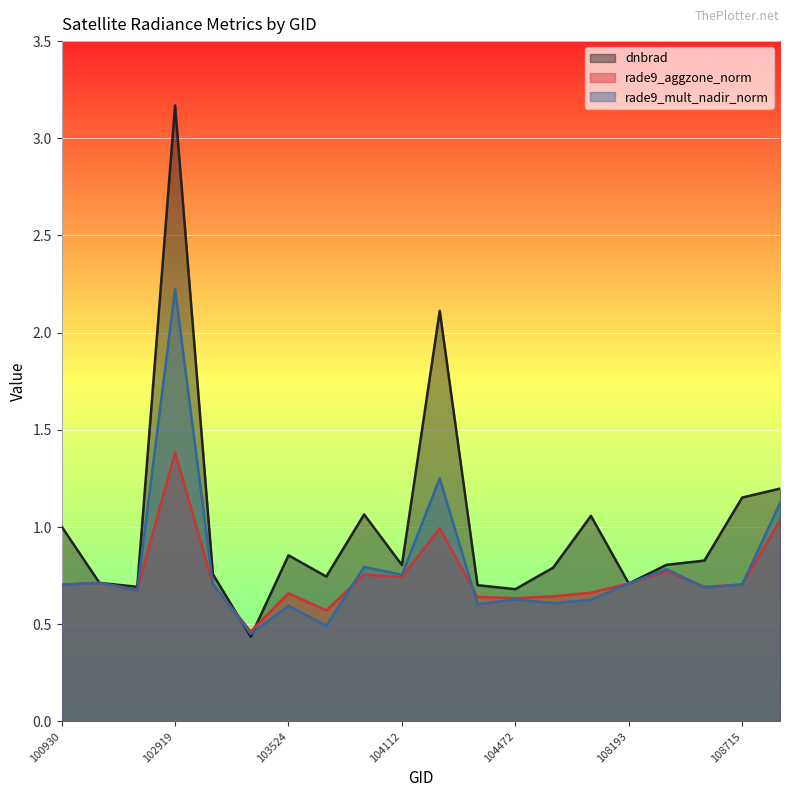

What is the total value across all series at 103524?

2.1